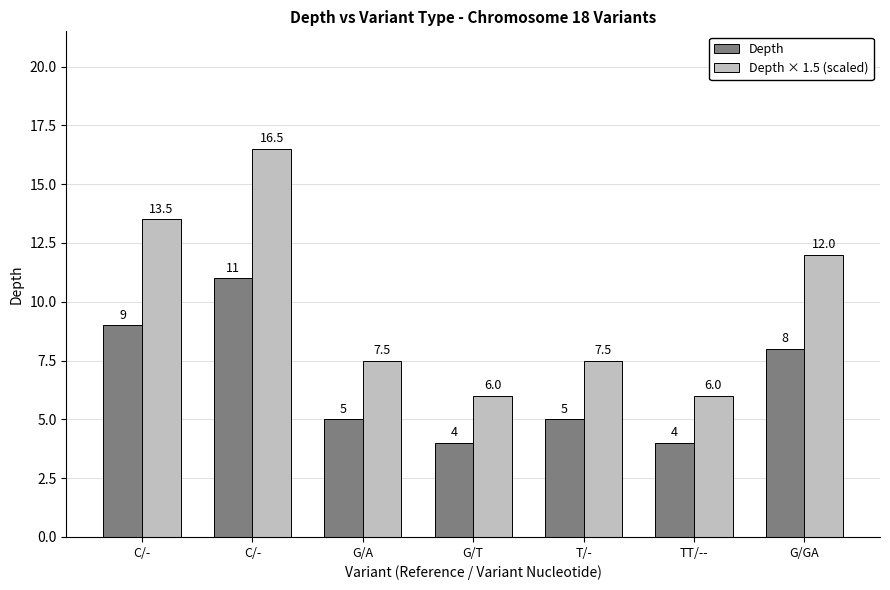

What is the label of the 1st bar from the right?

G/GA